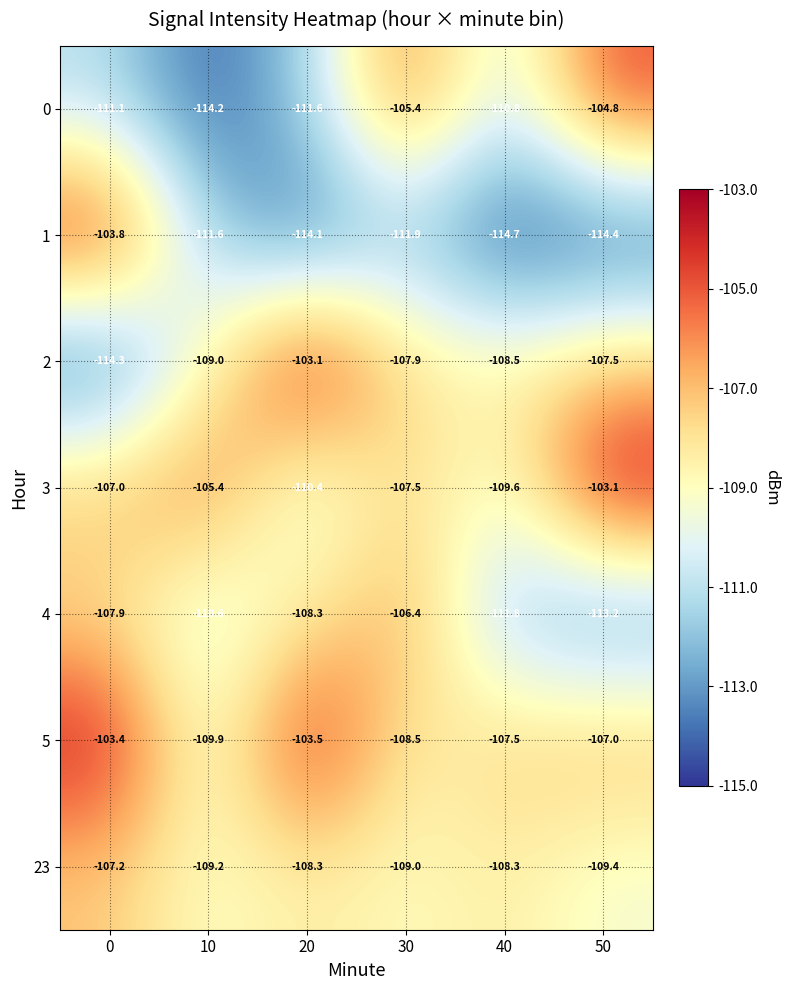

At how many categories does at least one series exceed -107?

5